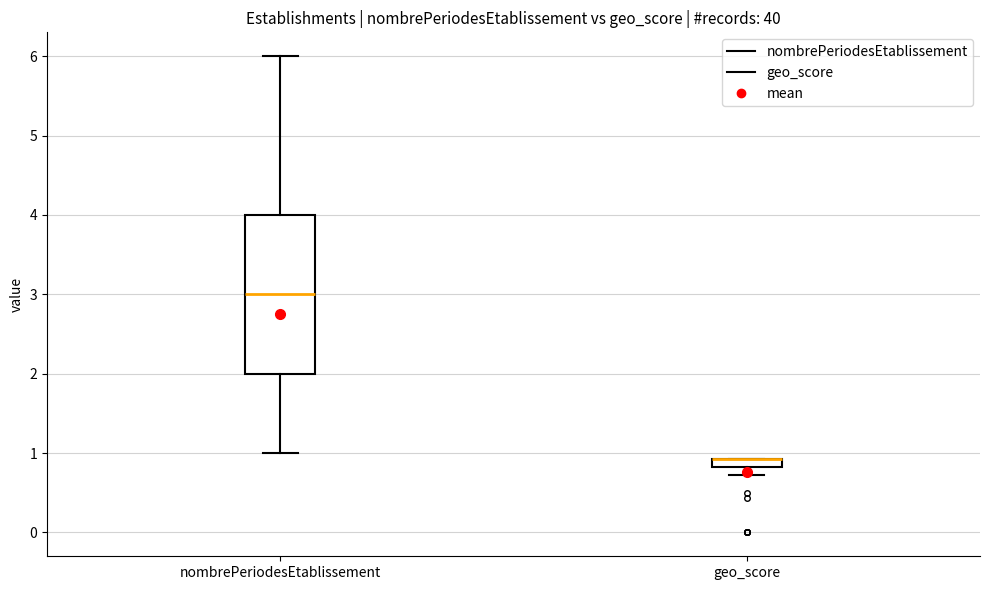

Which box is the tallest, from its lower edge to its upper edge?

nombrePeriodesEtablissement